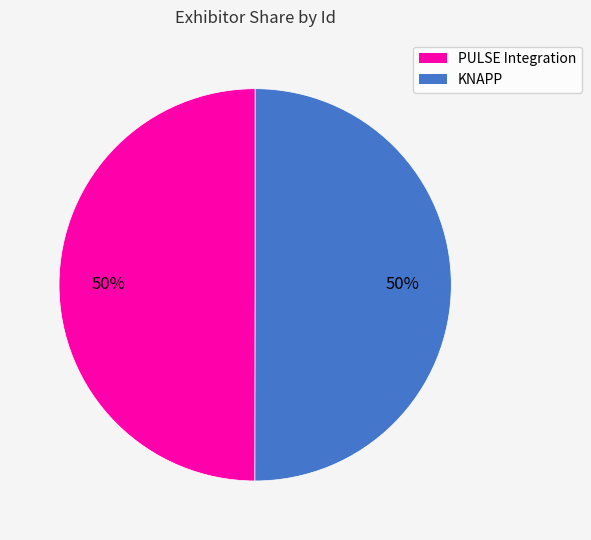

Approximately how many times larger is the value at KNAPP compared to PULSE Integration?

1.0